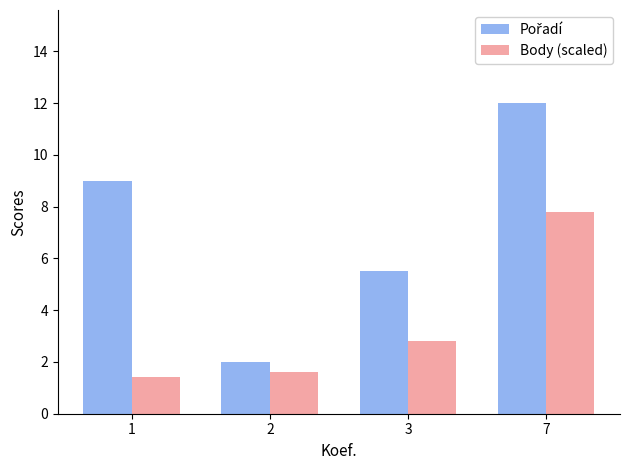

Is it true that Body (scaled) equals 1.4 at 1?

True